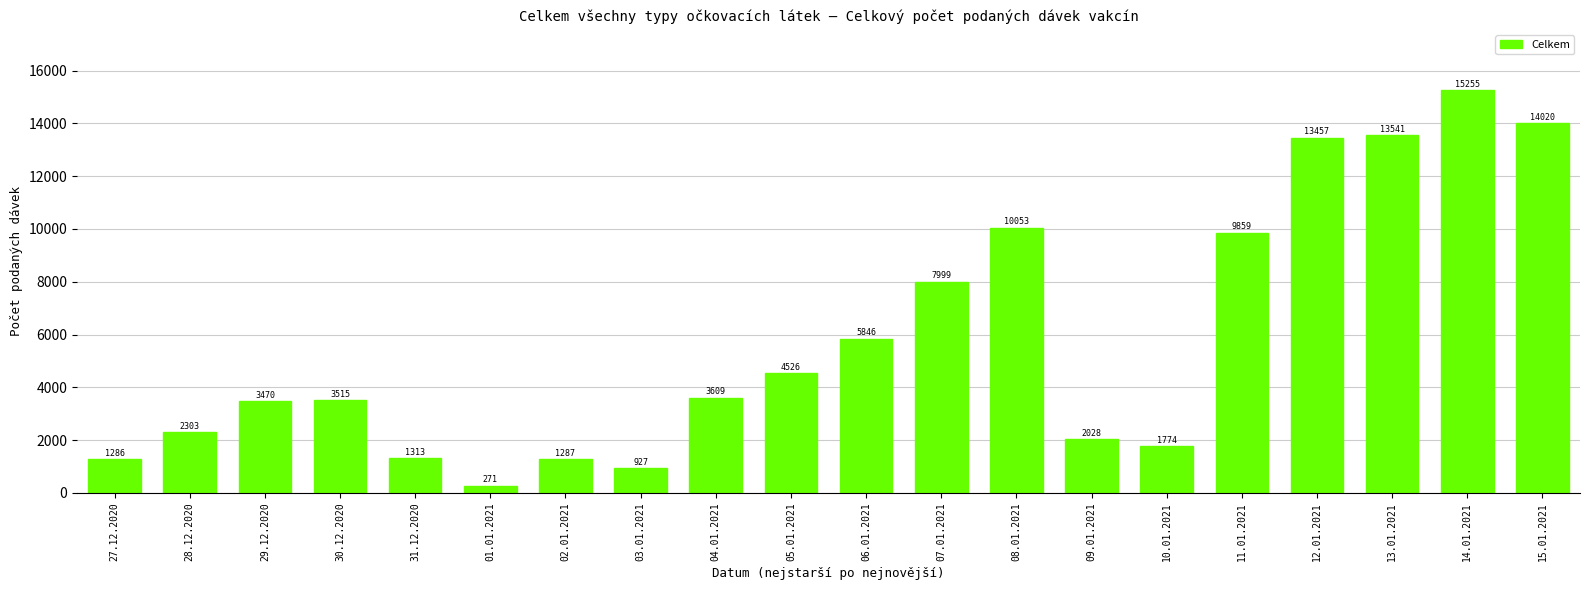

What is the minimum value shown in the chart?

271